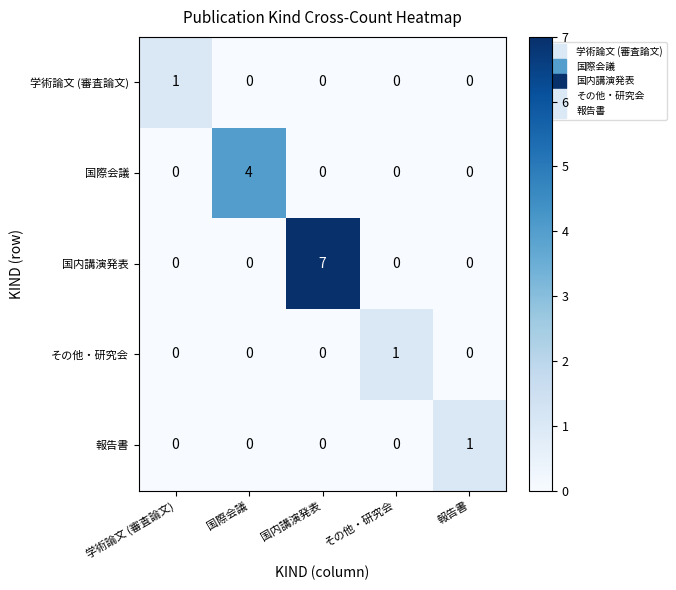

At which category is the sum across all series the highest?

国内講演発表